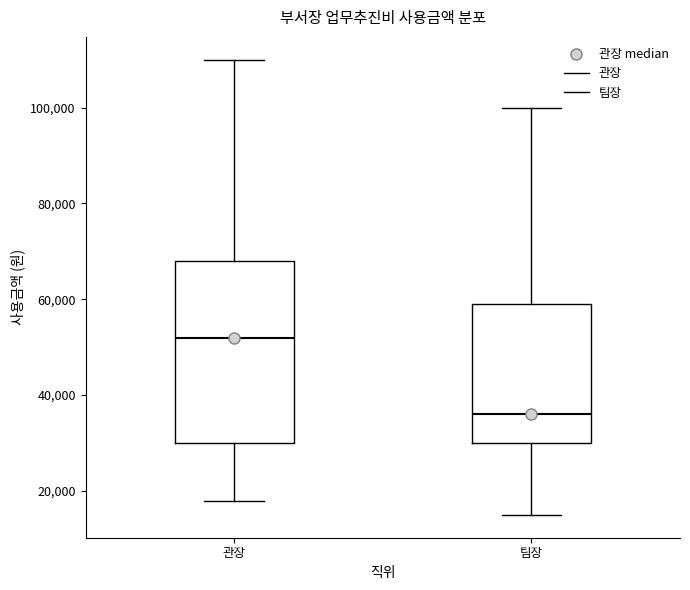

Which box is the tallest, from its lower edge to its upper edge?

관장